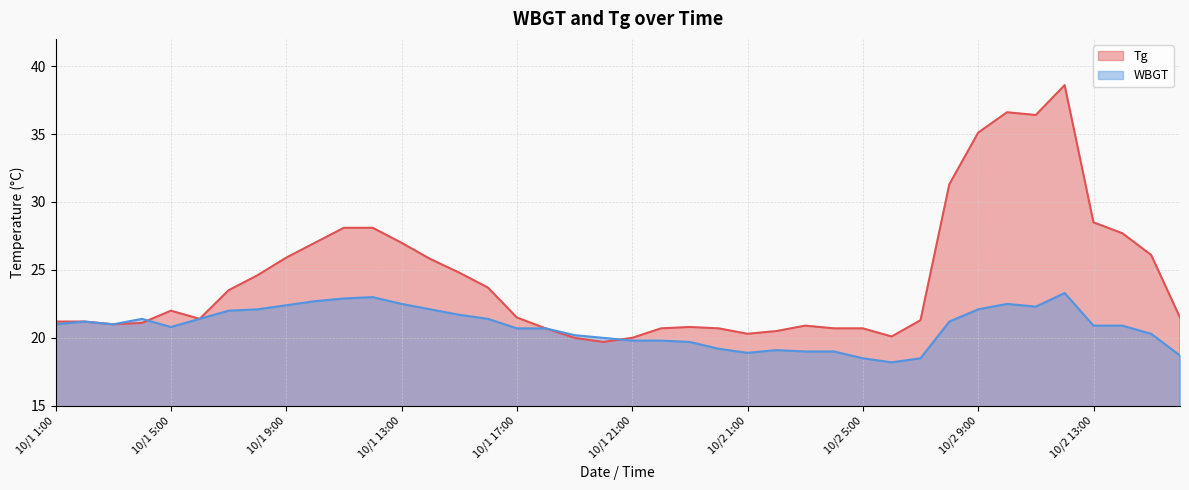

Reading left to right, extract all data points from this chart.

Tg: 10/1 1:00=21.2	10/1 2:00=21.2	10/1 3:00=21.0	10/1 4:00=21.1	10/1 5:00=22.0	10/1 6:00=21.4	10/1 7:00=23.5	10/1 8:00=24.6	10/1 9:00=25.9	10/1 10:00=27.0	10/1 11:00=28.1	10/1 12:00=28.1	10/1 13:00=27.0	10/1 14:00=25.8	10/1 15:00=24.8	10/1 16:00=23.7	10/1 17:00=21.5	10/1 18:00=20.7	10/1 19:00=20.0	10/1 20:00=19.7	10/1 21:00=20.0	10/1 22:00=20.7	10/1 23:00=20.8	10/1 24:00=20.7	10/2 1:00=20.3	10/2 2:00=20.5	10/2 3:00=20.9	10/2 4:00=20.7	10/2 5:00=20.7	10/2 6:00=20.1	10/2 7:00=21.3	10/2 8:00=31.3	10/2 9:00=35.1	10/2 10:00=36.6	10/2 11:00=36.4	10/2 12:00=38.6	10/2 13:00=28.5	10/2 14:00=27.7	10/2 15:00=26.1	10/2 16:00=21.5
WBGT: 10/1 1:00=21.0	10/1 2:00=21.2	10/1 3:00=21.0	10/1 4:00=21.4	10/1 5:00=20.8	10/1 6:00=21.4	10/1 7:00=22.0	10/1 8:00=22.1	10/1 9:00=22.4	10/1 10:00=22.7	10/1 11:00=22.9	10/1 12:00=23.0	10/1 13:00=22.5	10/1 14:00=22.1	10/1 15:00=21.7	10/1 16:00=21.4	10/1 17:00=20.7	10/1 18:00=20.7	10/1 19:00=20.2	10/1 20:00=20.0	10/1 21:00=19.8	10/1 22:00=19.8	10/1 23:00=19.7	10/1 24:00=19.2	10/2 1:00=18.9	10/2 2:00=19.1	10/2 3:00=19.0	10/2 4:00=19.0	10/2 5:00=18.5	10/2 6:00=18.2	10/2 7:00=18.5	10/2 8:00=21.2	10/2 9:00=22.1	10/2 10:00=22.5	10/2 11:00=22.3	10/2 12:00=23.3	10/2 13:00=20.9	10/2 14:00=20.9	10/2 15:00=20.3	10/2 16:00=18.7